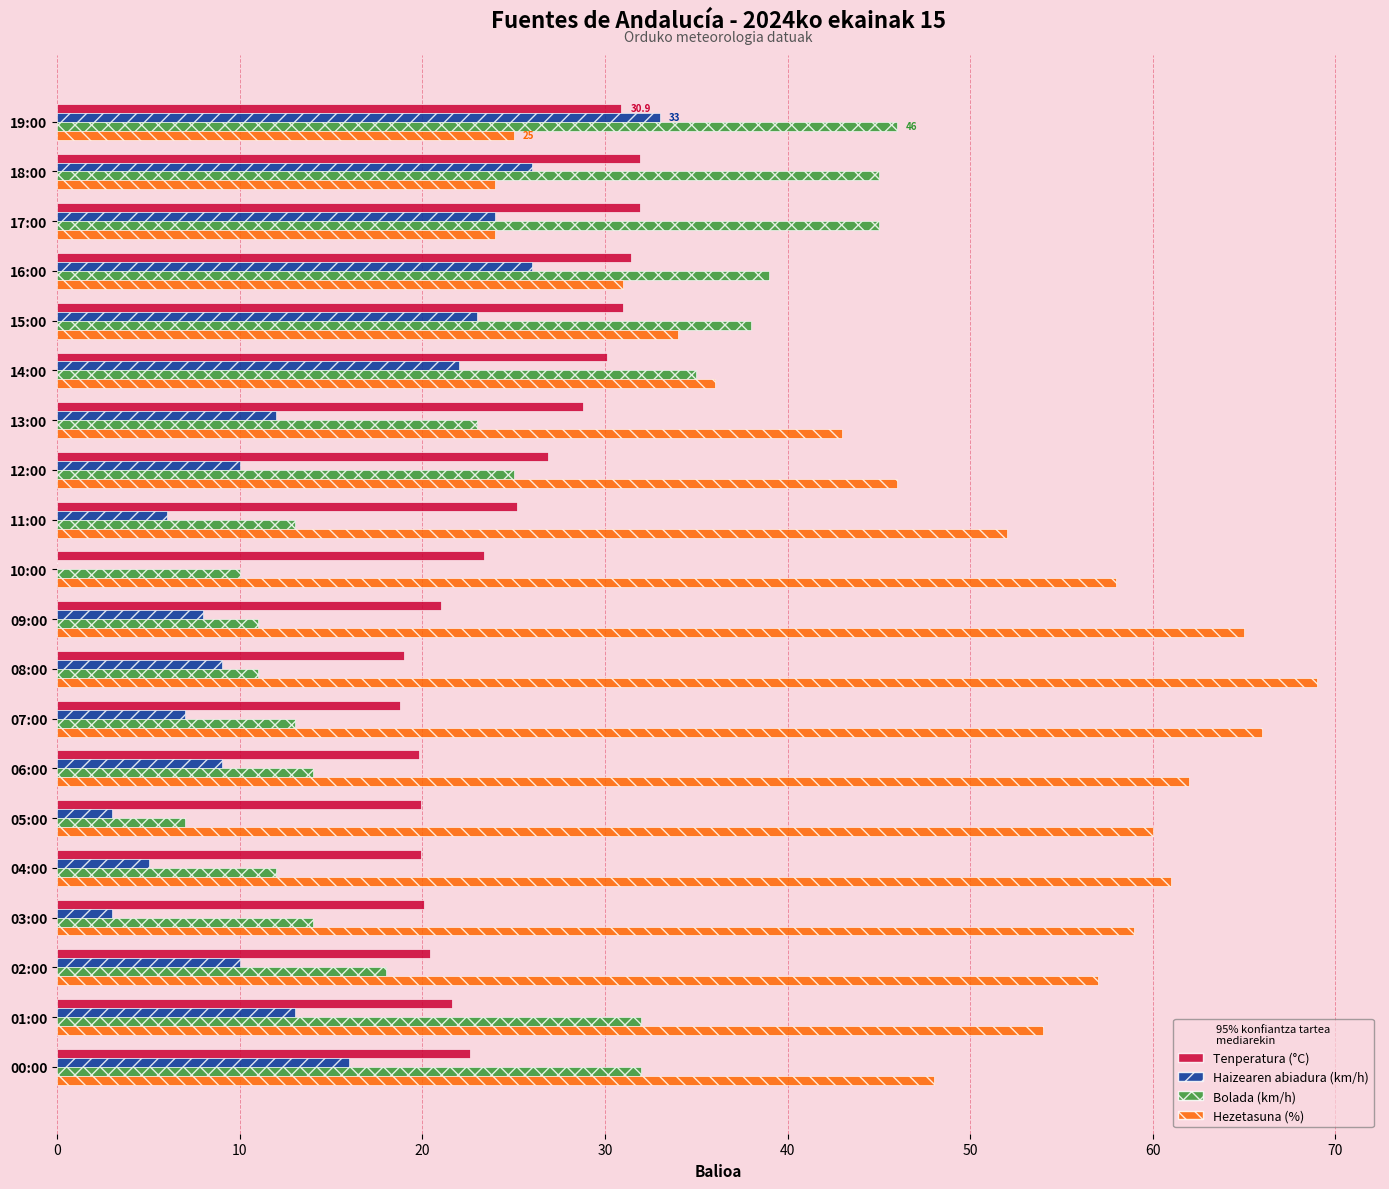

The Tenperatura (°C) series shows 18.8 at 07:00. True or false?

True